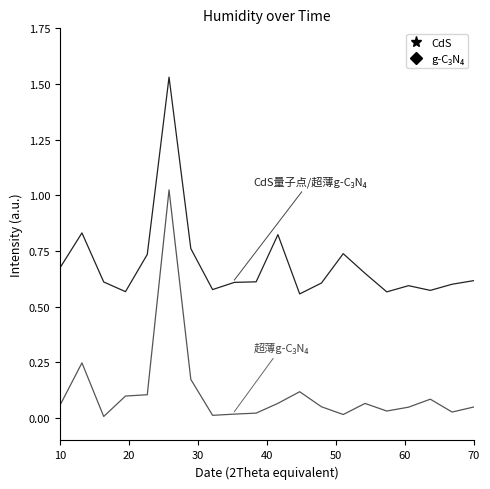

Does the chart display data point markers on the line(s)?

No